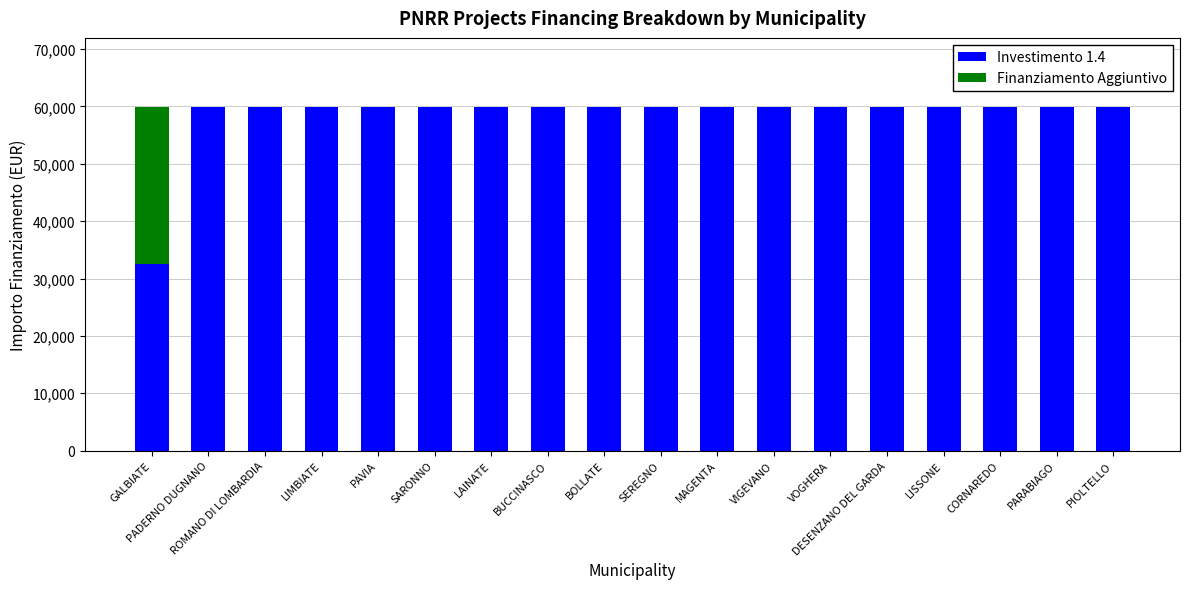

What is the total value across all series at CORNAREDO?

59966